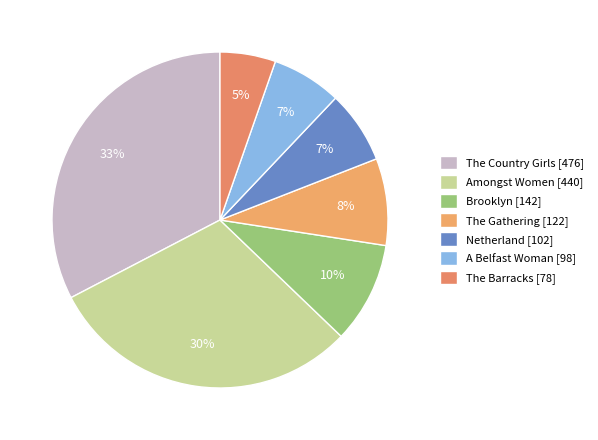

Approximately how many times larger is the value at Netherland compared to The Country Girls?

0.2